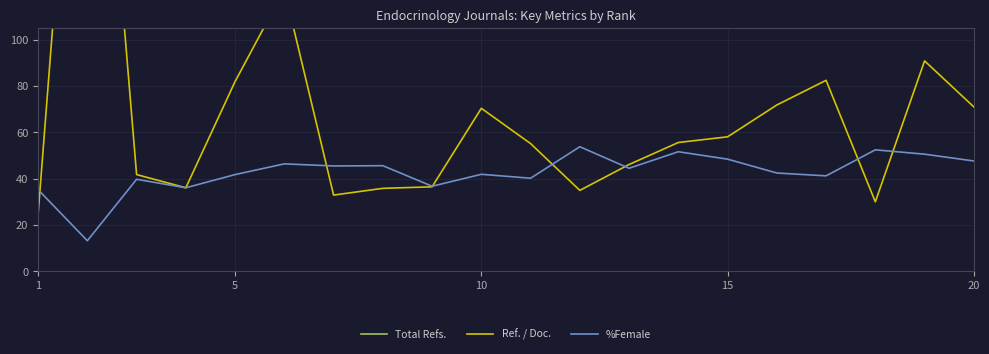

What is the sum of all Ref. / Doc. values?

1376.0